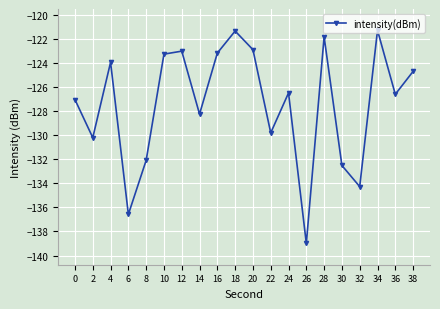

Where does the data first go above -126?

4